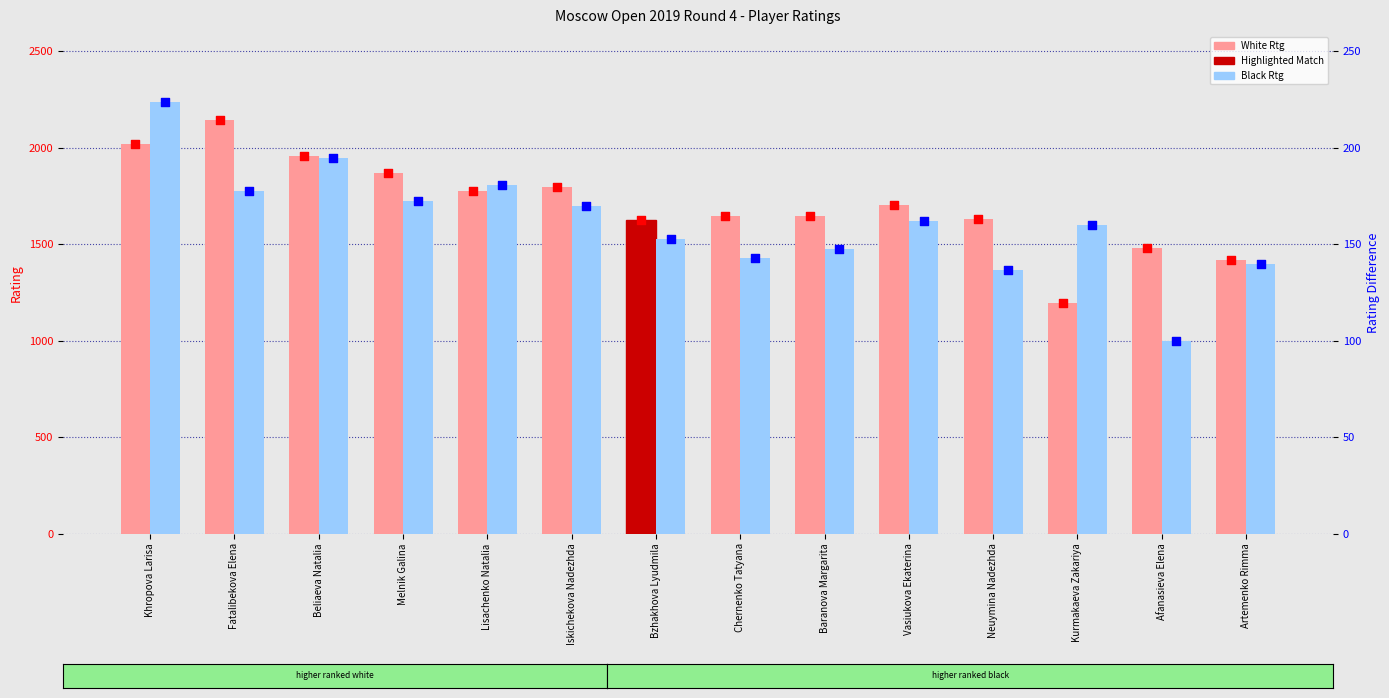

What is the total value across all series at Lisachenko Natalia?

3938.0